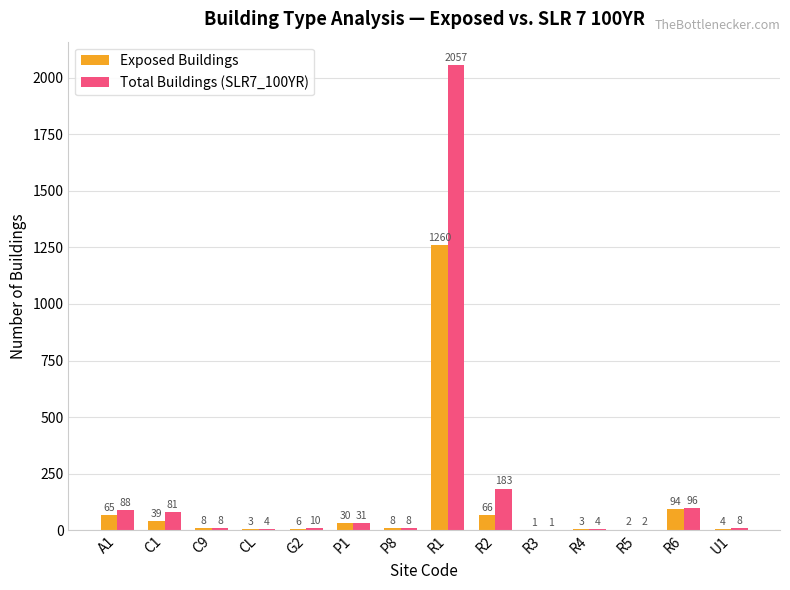

Which series changed the most between CL and R6?

Total Buildings (SLR7_100YR)